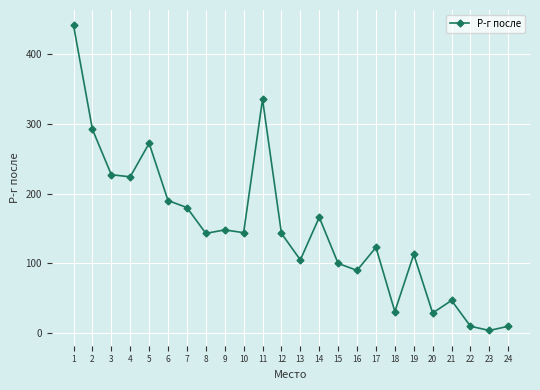

What is the sum of the values at 18 and 16?

121